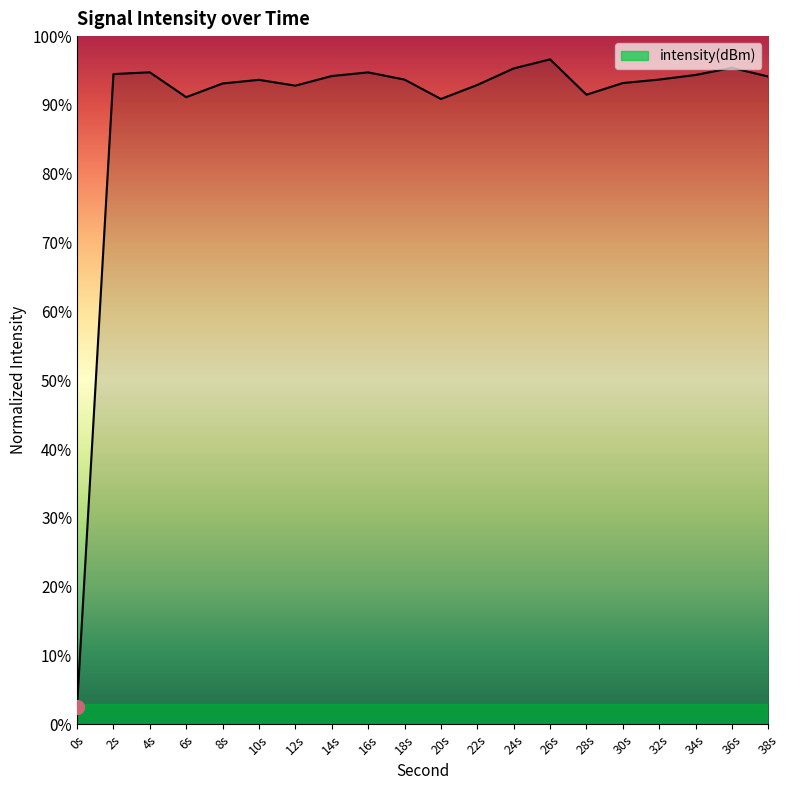

What is the sum of all values?

1783.1